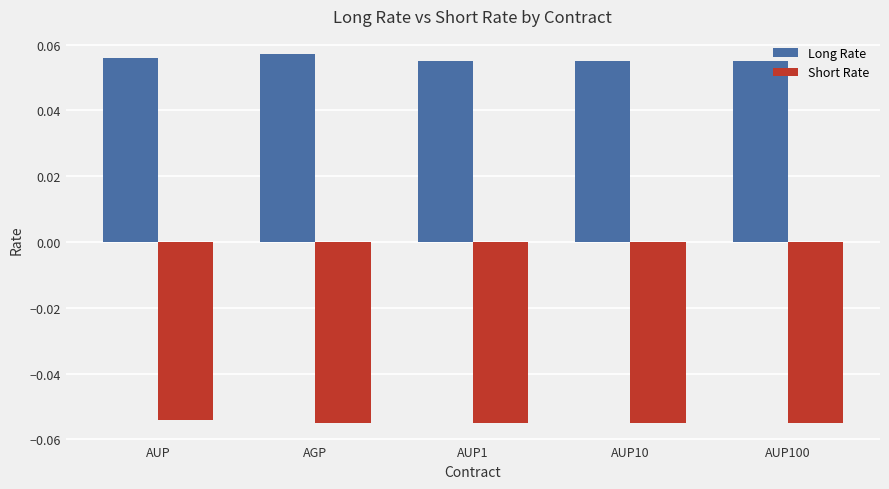

Rank the series by their maximum value, from lowest to highest.

Short Rate, Long Rate